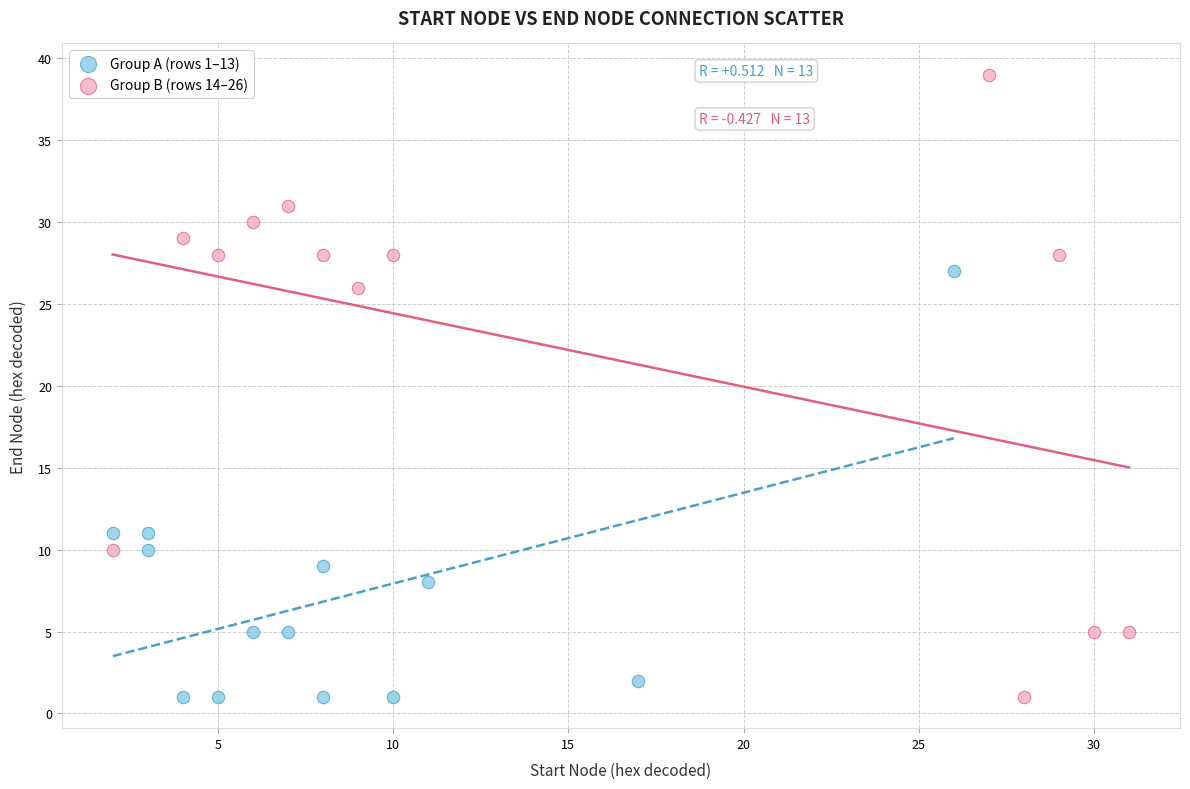

Which series reaches the maximum Y coordinate?

Group B (rows 14–26)